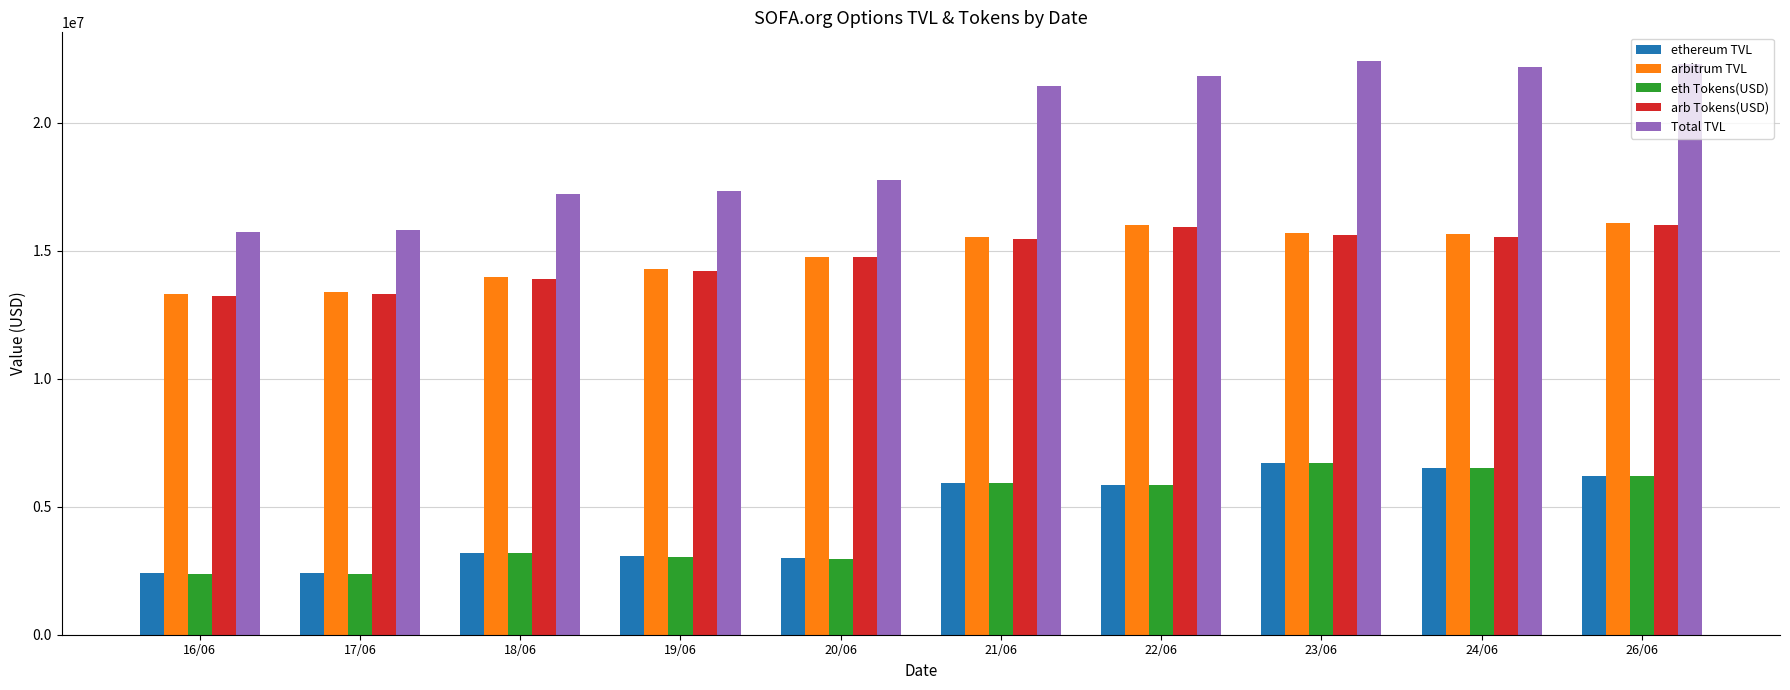

What is the value of the ethereum TVL bar at the 2nd from the left?

2412459.6